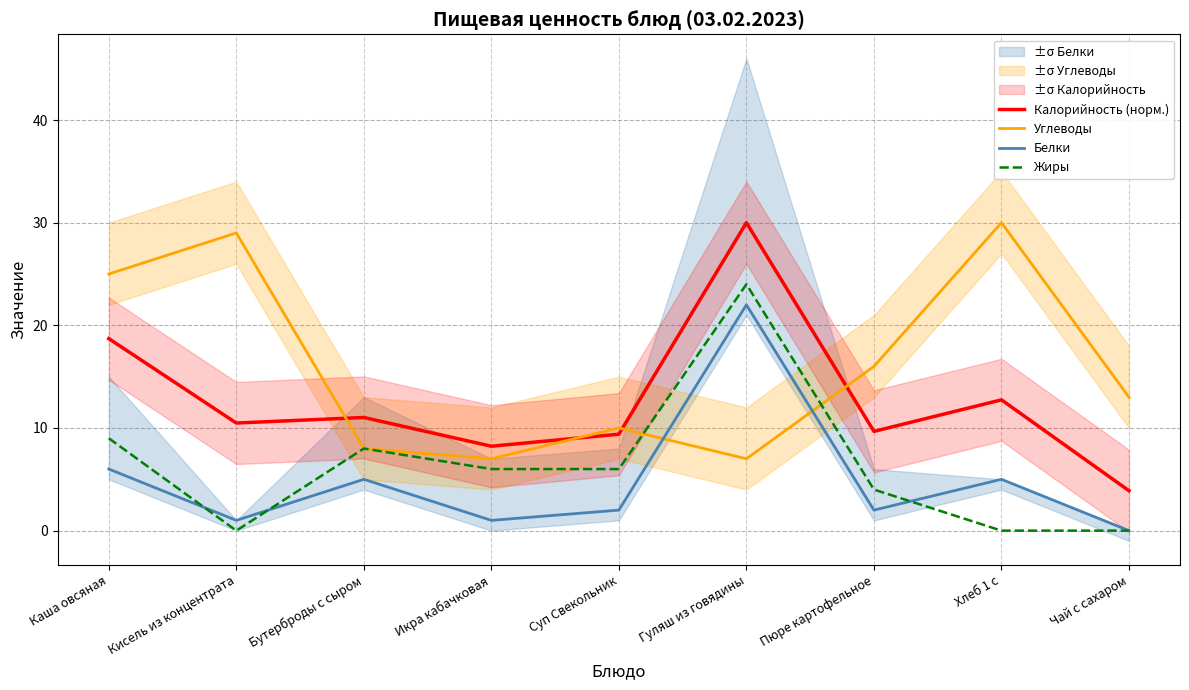

How many lines are shown in the chart?

4